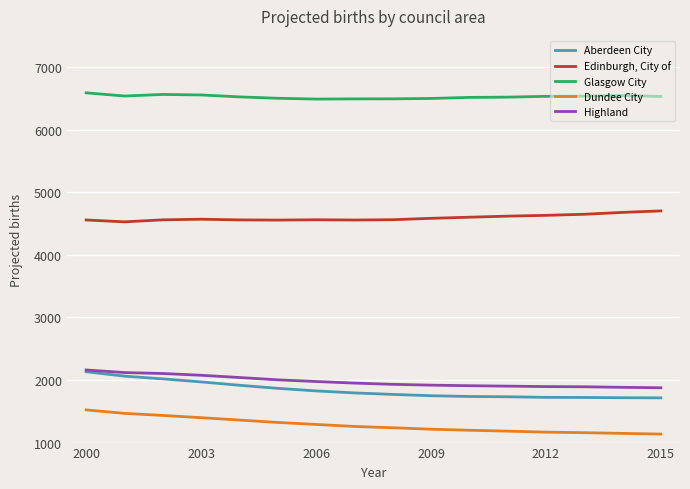

Rank the series by their maximum value, from highest to lowest.

Glasgow City, Edinburgh, City of, Highland, Aberdeen City, Dundee City